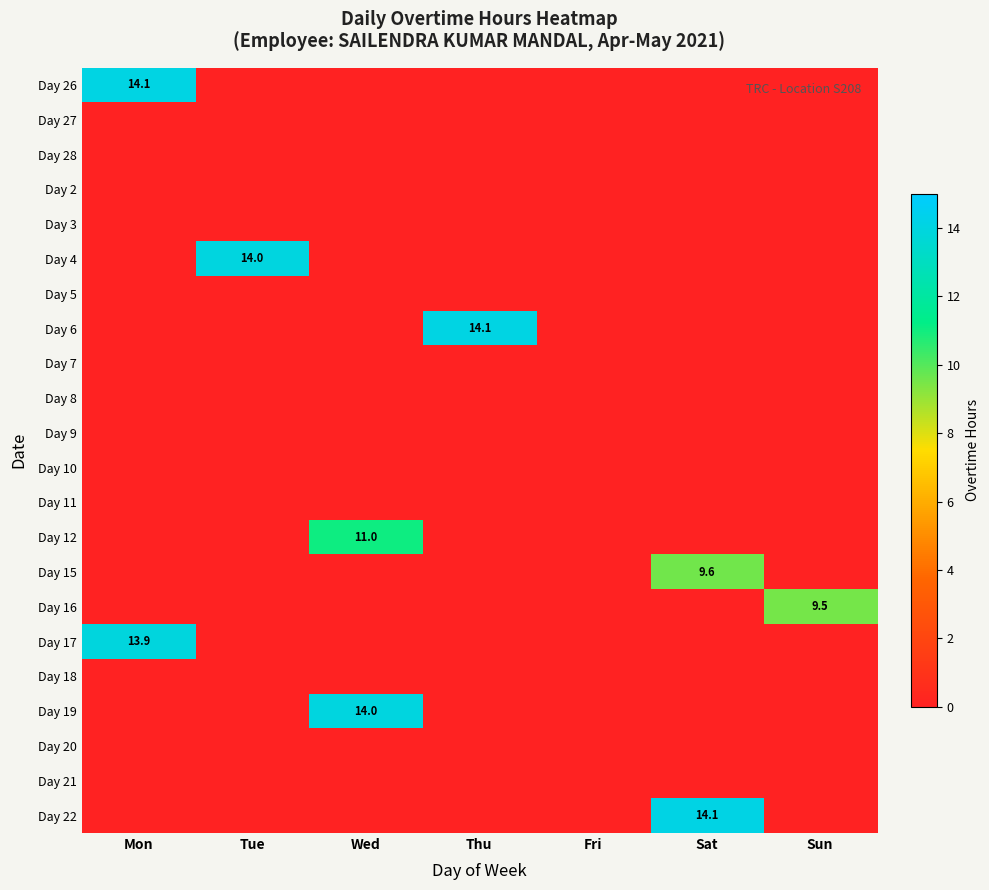

What is the spread (max minus min) of values at Wed?

14.0